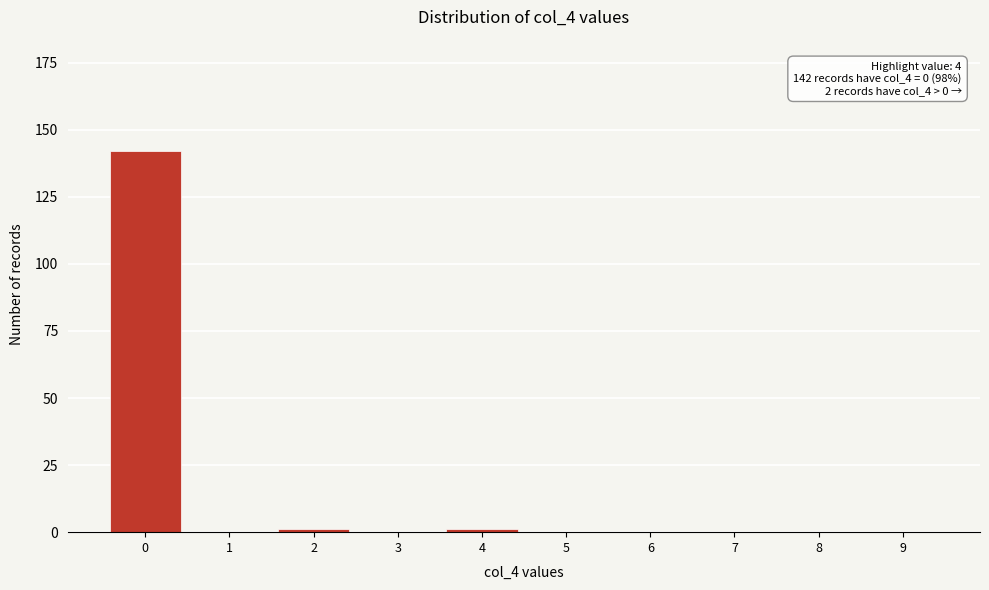

Reading right to left, what are all the values shown in this chart?

9=0	8=0	7=0	6=0	5=0	4=1	3=0	2=1	1=0	0=142